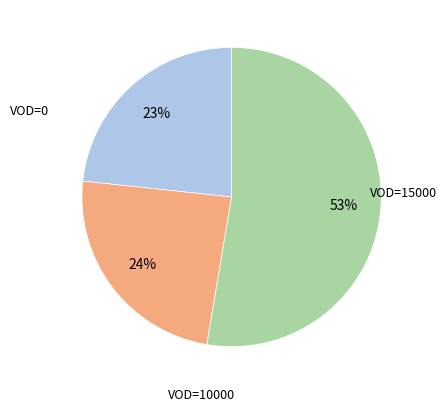

Is there any slice that represents more than half of the pie?

Yes